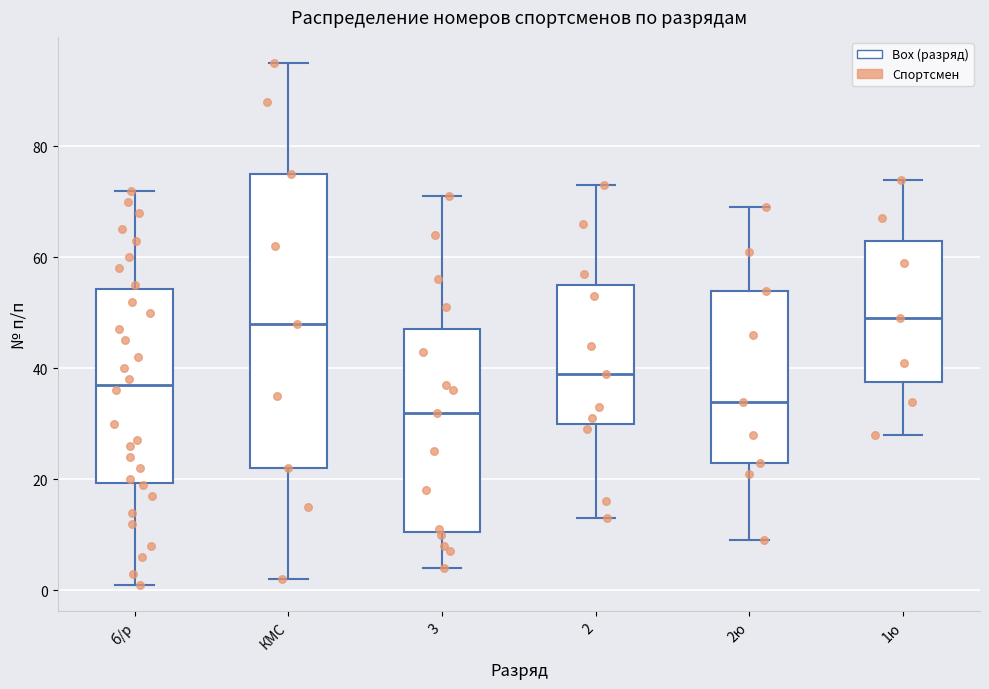

Reading left to right, read every box against the y-axis: the position of its median line, the range the box covers, and the ends of its whiskers. The values are not printed on the chart, so give them approximately, as read against the axis.

б/р: median 38, box 20 to 54, whiskers 2 to 72
КМС: median 48, box 22 to 76, whiskers 2 to 96
3: median 32, box 10 to 48, whiskers 4 to 72
2: median 40, box 30 to 56, whiskers 14 to 74
2ю: median 34, box 24 to 54, whiskers 10 to 70
1ю: median 50, box 38 to 64, whiskers 28 to 74